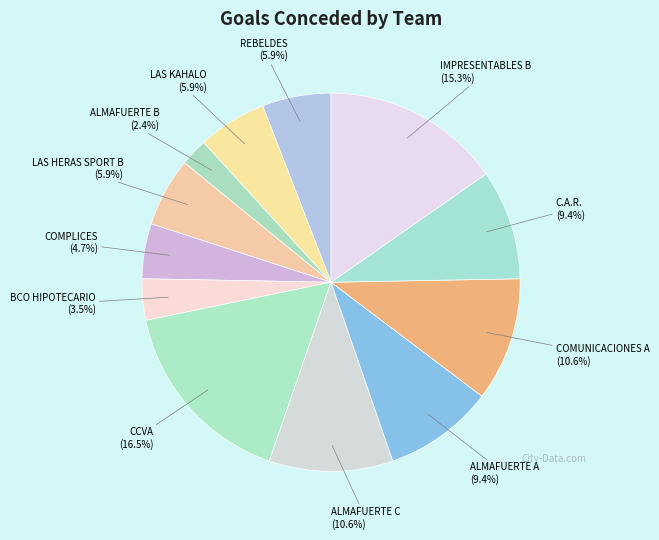

How many segments does this pie chart have?

12